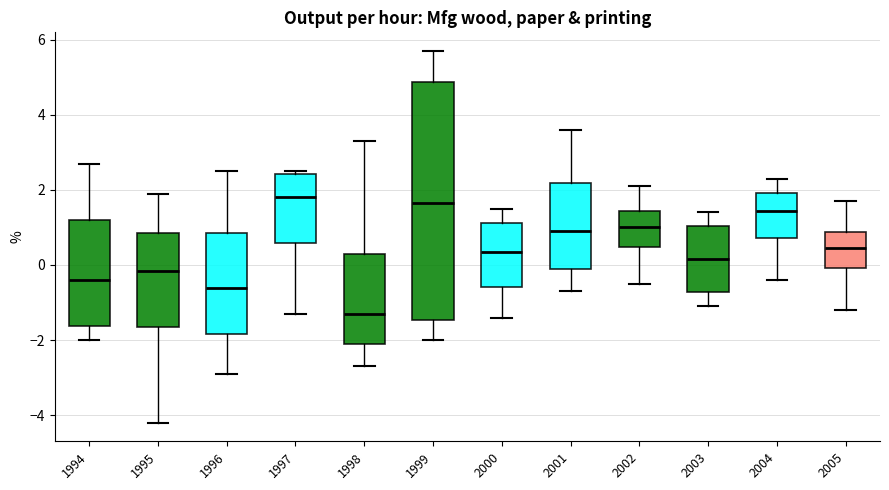

Reading left to right, read every box against the y-axis: the position of its median line, the range the box covers, and the ends of its whiskers. The values are not printed on the chart, so give them approximately, as read against the axis.

1994: median -0.4, box -1.6 to 1.2, whiskers -2.0 to 2.8
1995: median -0.2, box -1.6 to 0.8, whiskers -4.2 to 2.0
1996: median -0.6, box -1.8 to 0.8, whiskers -2.8 to 2.6
1997: median 1.8, box 0.6 to 2.4, whiskers -1.2 to 2.6
1998: median -1.2, box -2.0 to 0.4, whiskers -2.6 to 3.4
1999: median 1.6, box -1.4 to 4.8, whiskers -2.0 to 5.8
2000: median 0.4, box -0.6 to 1.2, whiskers -1.4 to 1.6
2001: median 1.0, box 0.0 to 2.2, whiskers -0.6 to 3.6
2002: median 1.0, box 0.4 to 1.4, whiskers -0.4 to 2.2
2003: median 0.2, box -0.8 to 1.0, whiskers -1.0 to 1.4
2004: median 1.4, box 0.8 to 2.0, whiskers -0.4 to 2.4
2005: median 0.4, box 0.0 to 0.8, whiskers -1.2 to 1.8